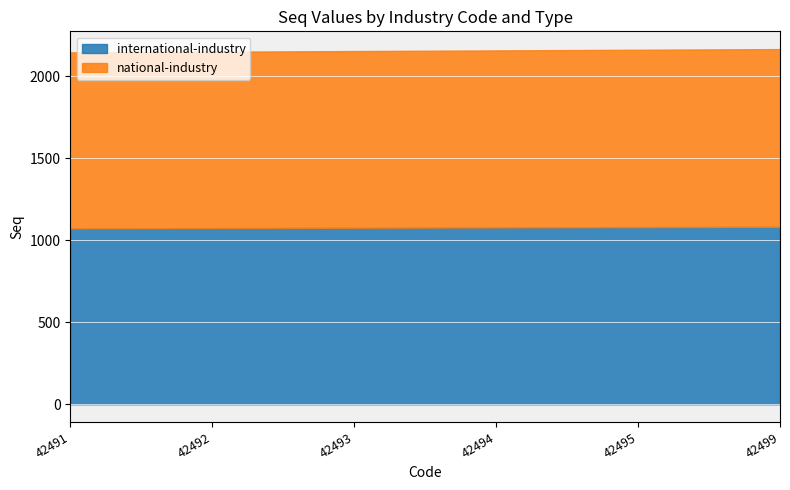

What is the minimum value shown in the chart?

1073